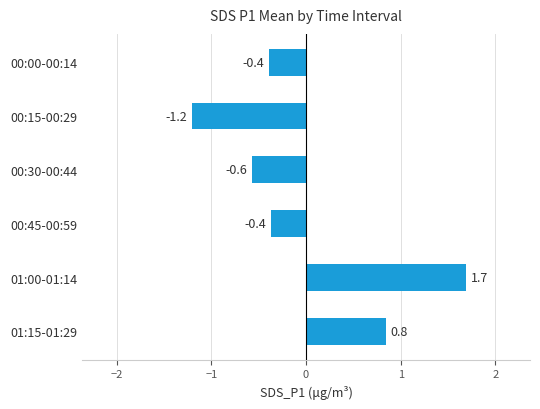

What is the label of the 6th bar from the bottom?

00:00-00:14